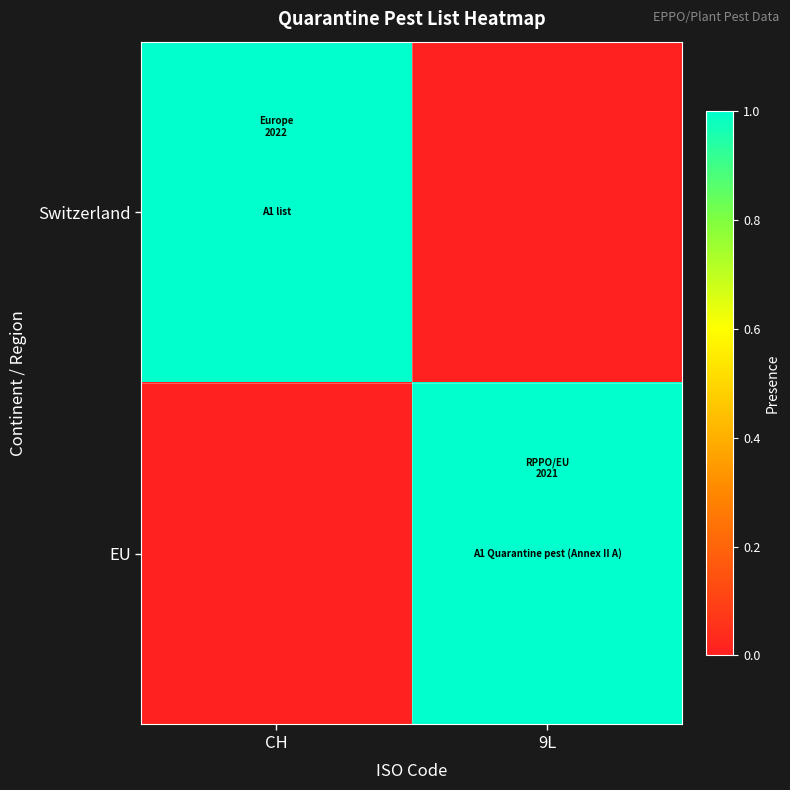

Reading right to left, list all the values displayed in this chart.

Switzerland: 9L=0	CH=1
EU: 9L=1	CH=0